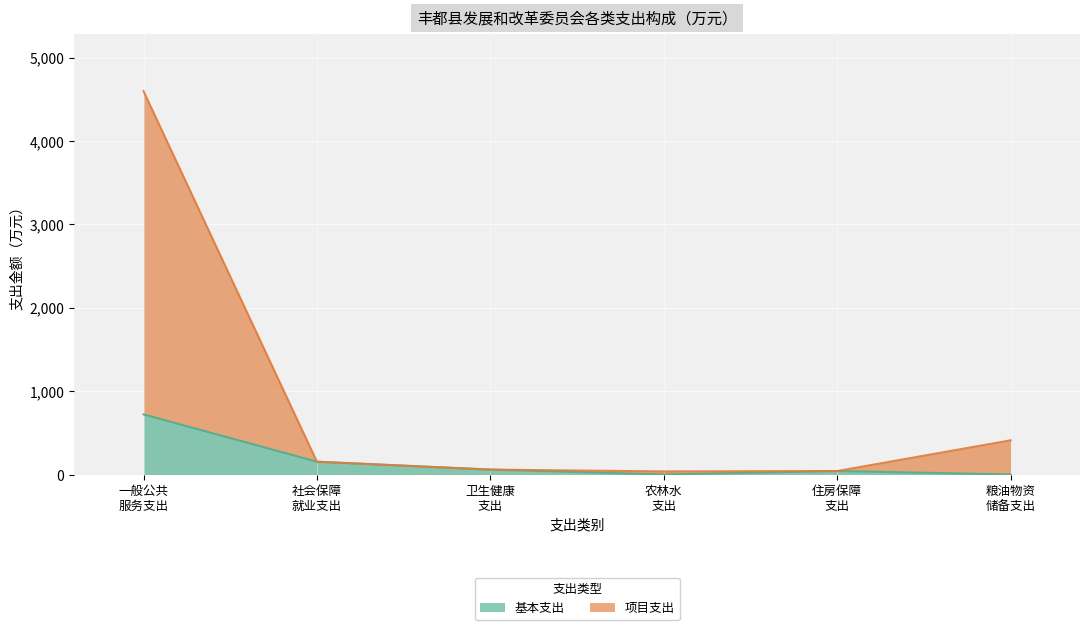

What is the label of the 5th point from the left?

住房保障 支出